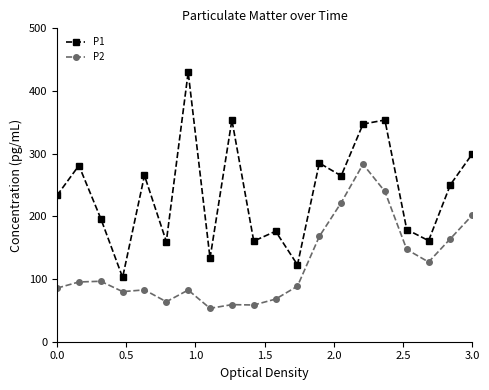

List the series in order of their peak value, lowest first.

P2, P1